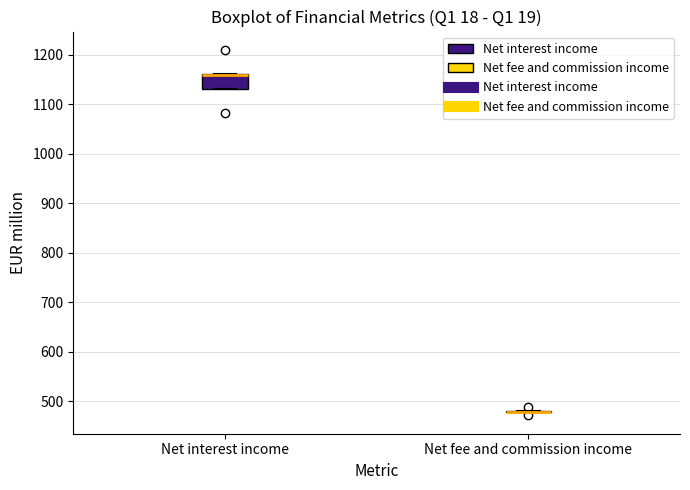

Which box is the tallest, from its lower edge to its upper edge?

Net interest income